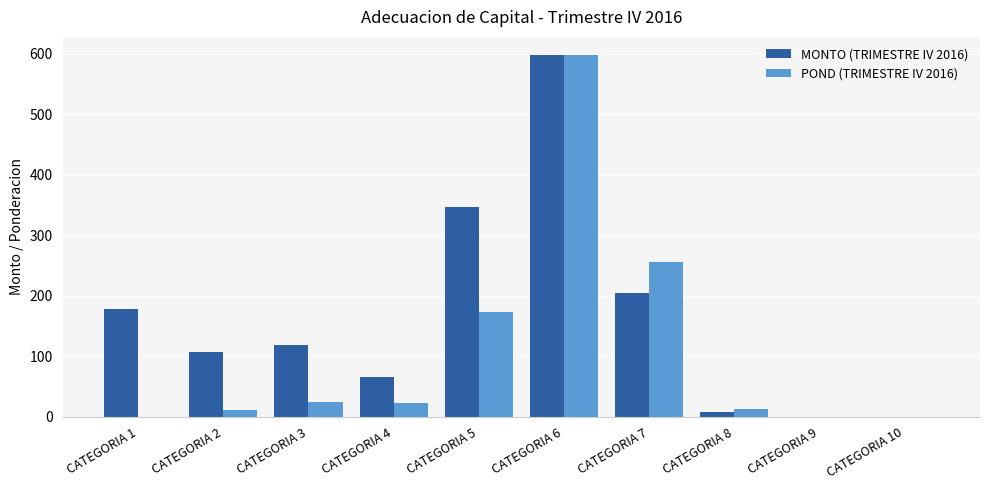

Which series changed the most between CATEGORIA 4 and CATEGORIA 5?

MONTO (TRIMESTRE IV 2016)